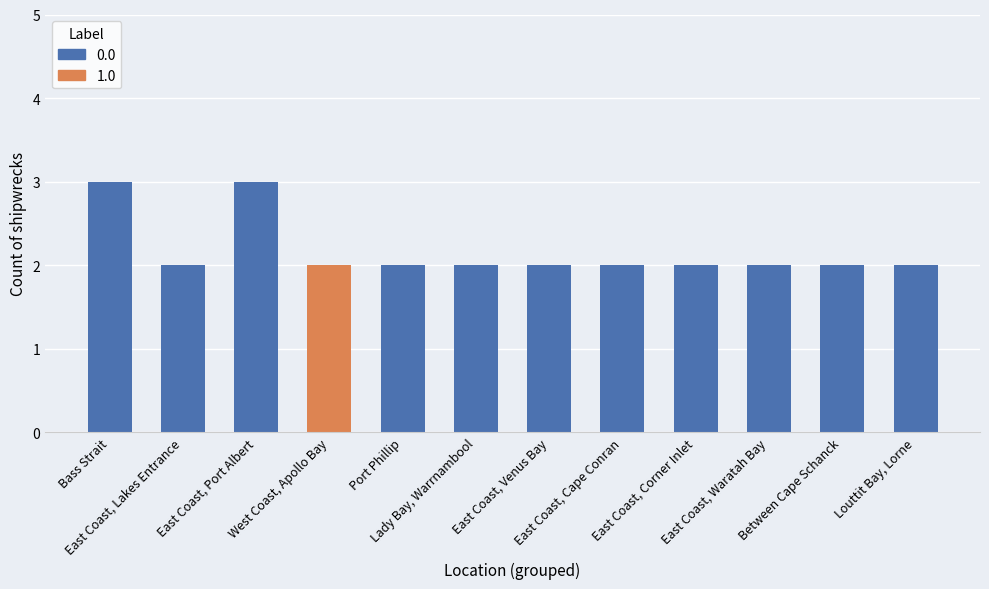

What is the label of the 10th bar from the right?

East Coast, Port Albert